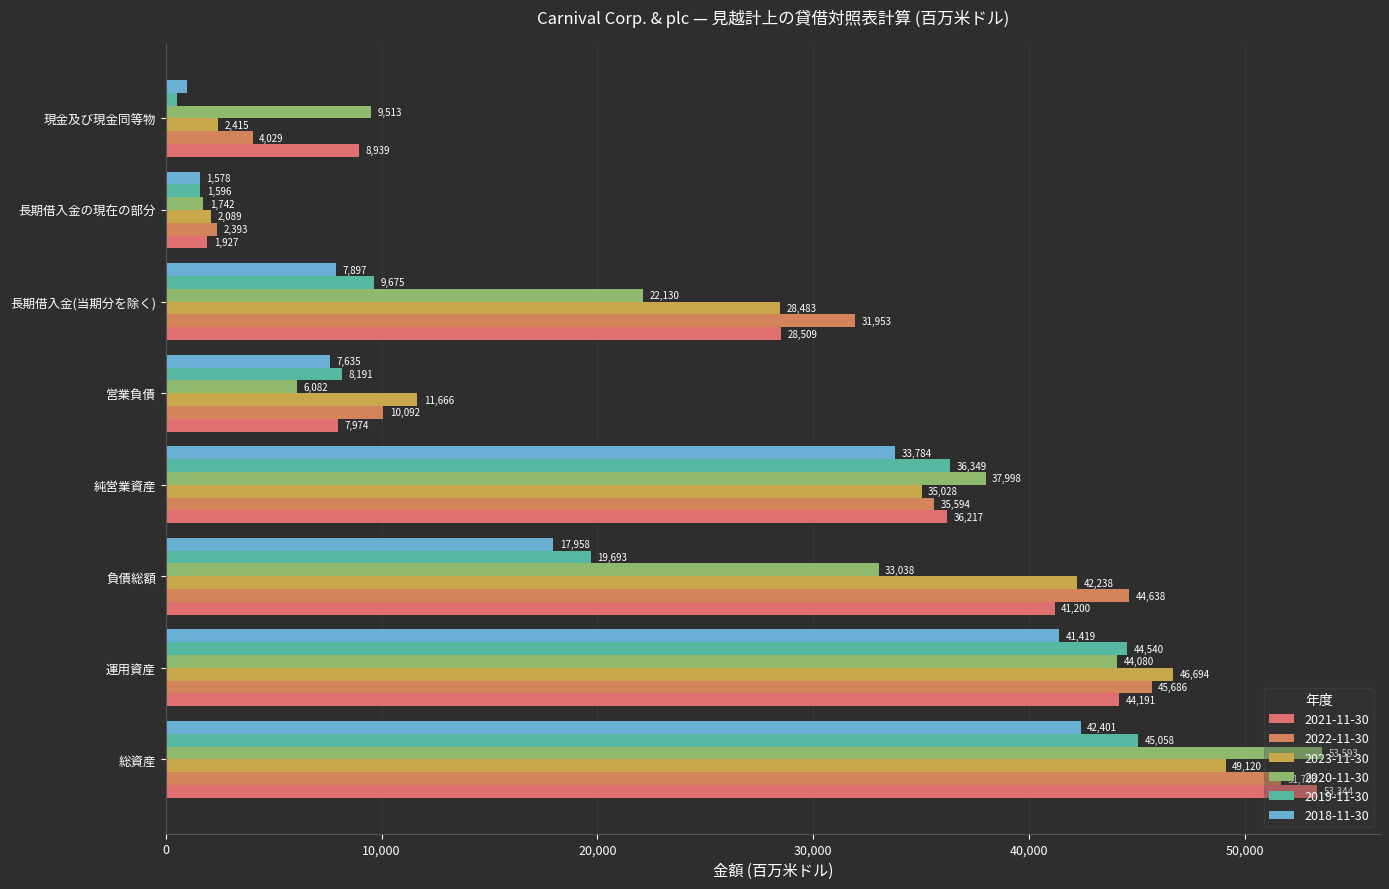

What is the minimum value for 2019-11-30?

518